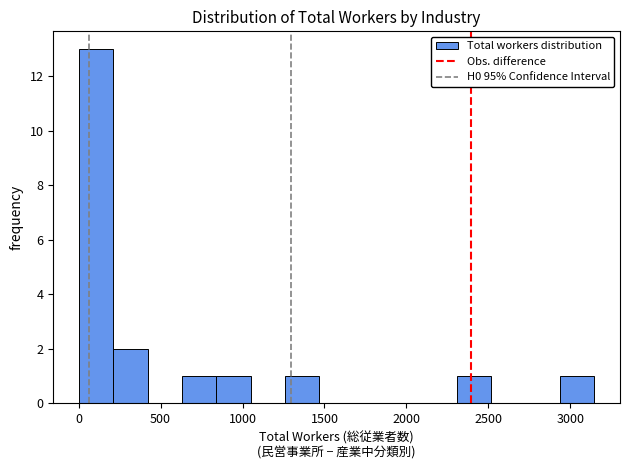

Which range on the x-axis has the tallest bar?

0 to 200